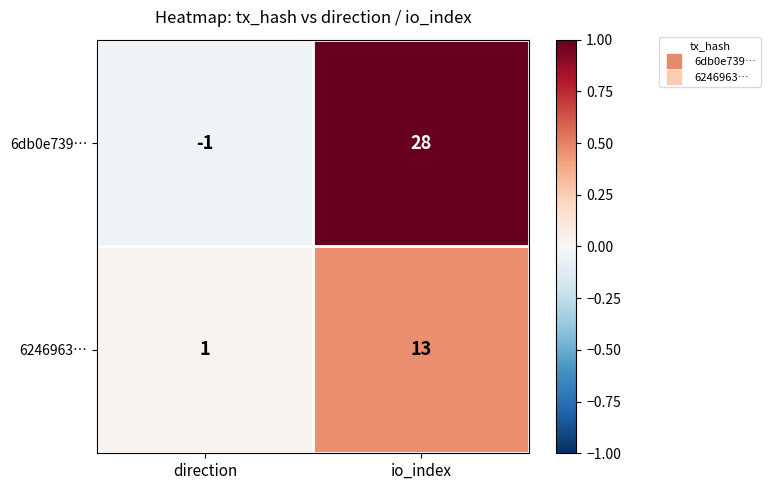

What is the difference between the 6246963… values at direction and io_index?

12